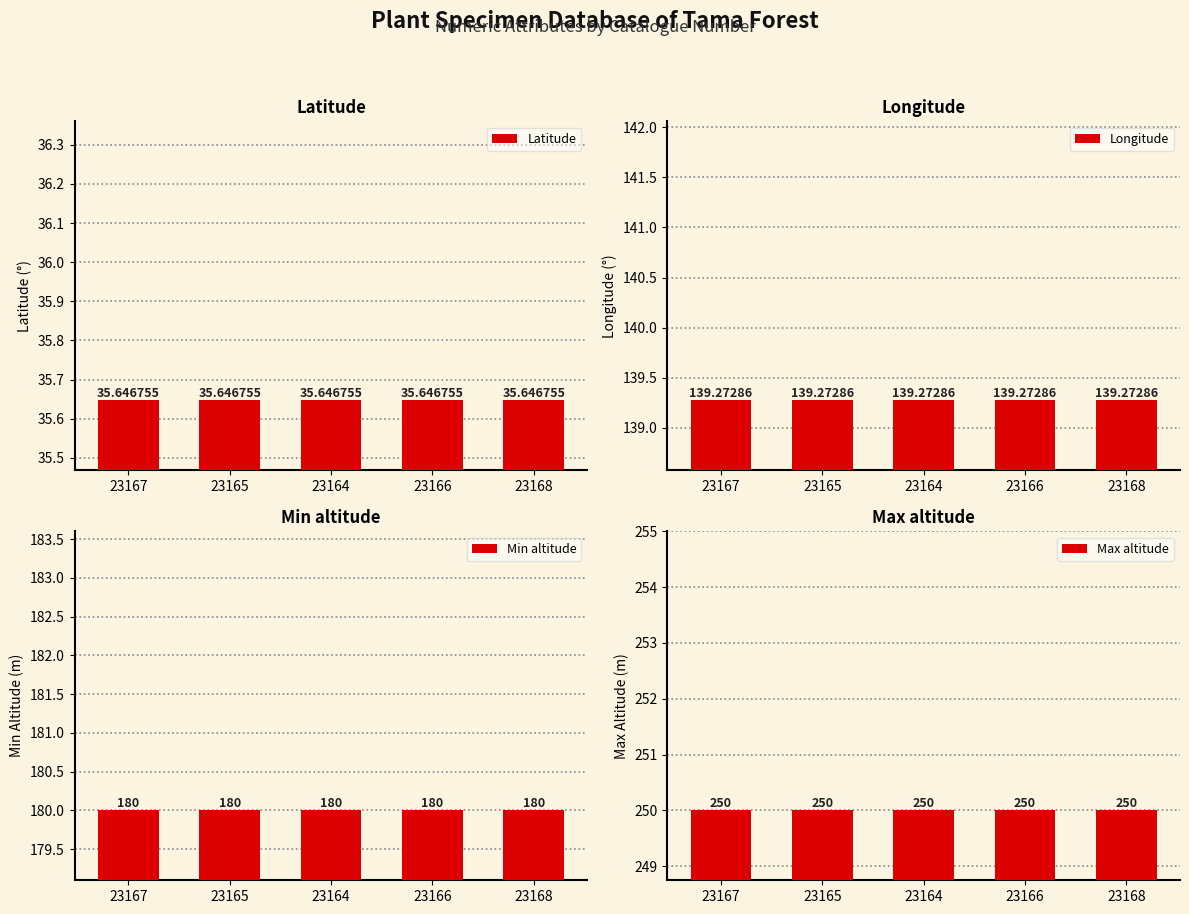

What are all the series names shown in the legend?

Latitude, Longitude, Min altitude, Max altitude